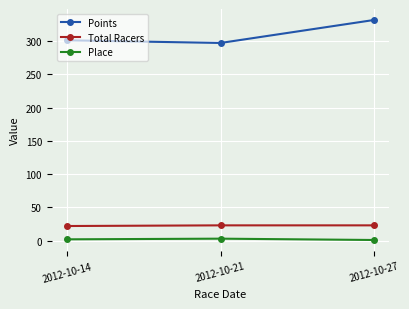

How many lines are shown in the chart?

3